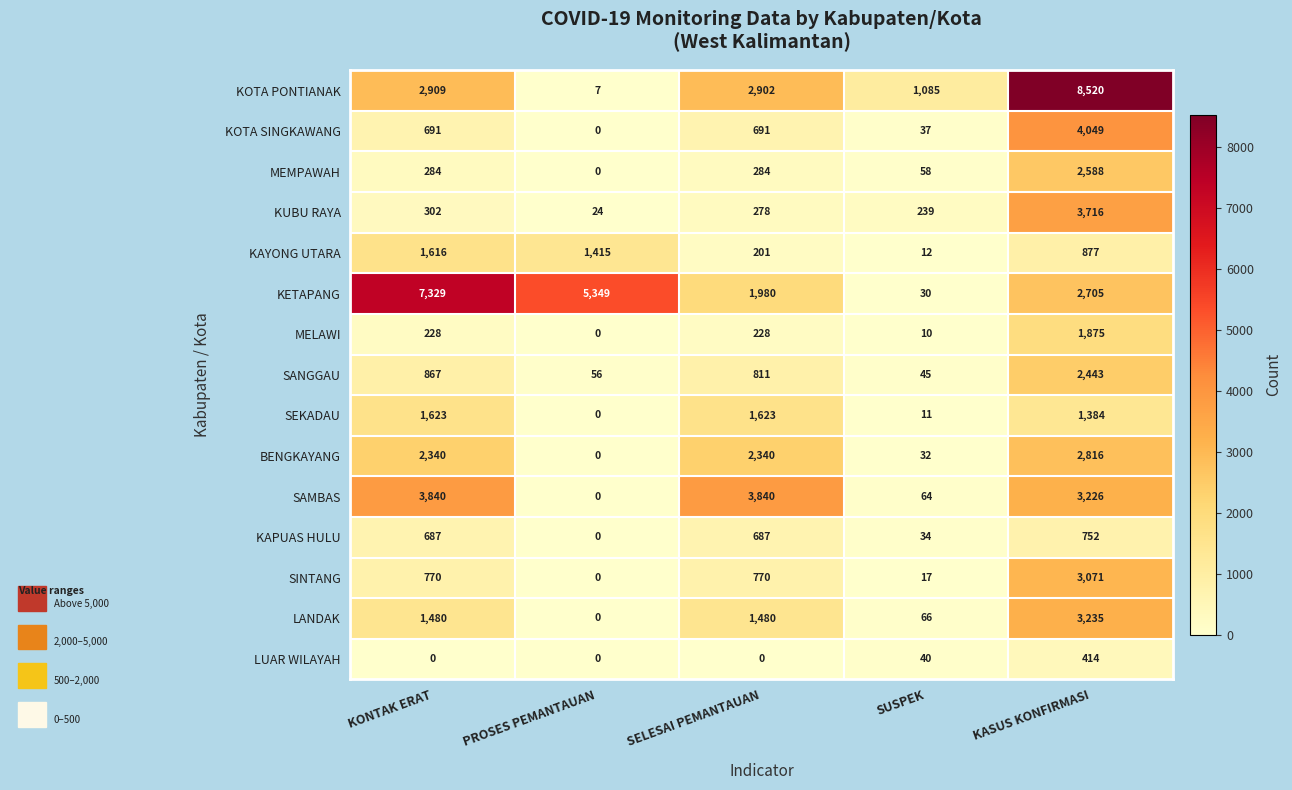

Rank the series by their maximum value, from lowest to highest.

LUAR WILAYAH, KAPUAS HULU, KAYONG UTARA, SEKADAU, MELAWI, SANGGAU, MEMPAWAH, BENGKAYANG, SINTANG, LANDAK, KUBU RAYA, SAMBAS, KOTA SINGKAWANG, KETAPANG, KOTA PONTIANAK